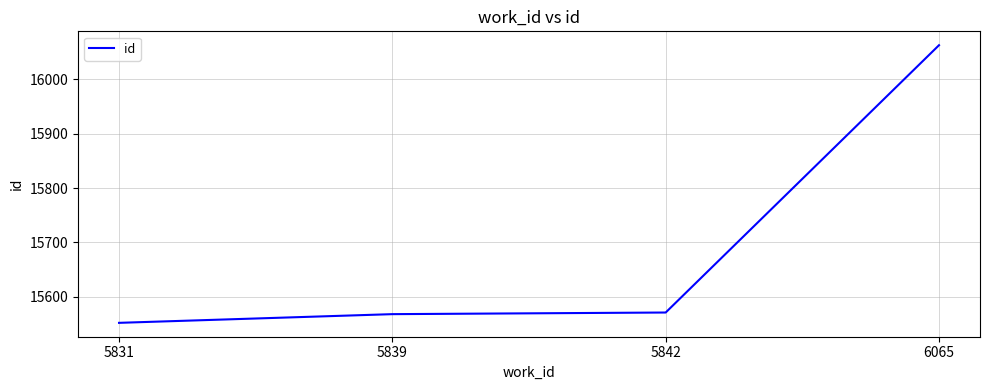

True or false: there are more than 2 points higher than both neighbors.

False